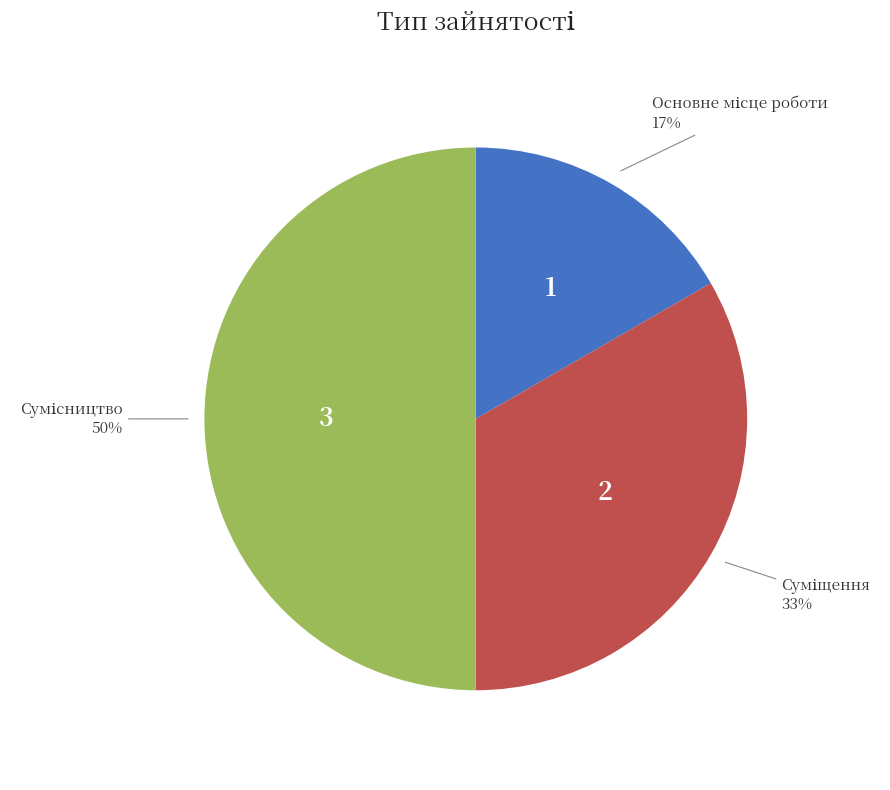

To the nearest percent, what is the difference between the largest and smallest slice percentages?

33%